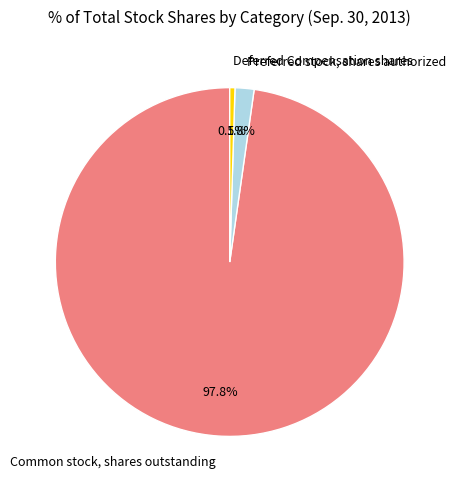

Which category has the smallest portion of the pie?

Deferred Compensation shares